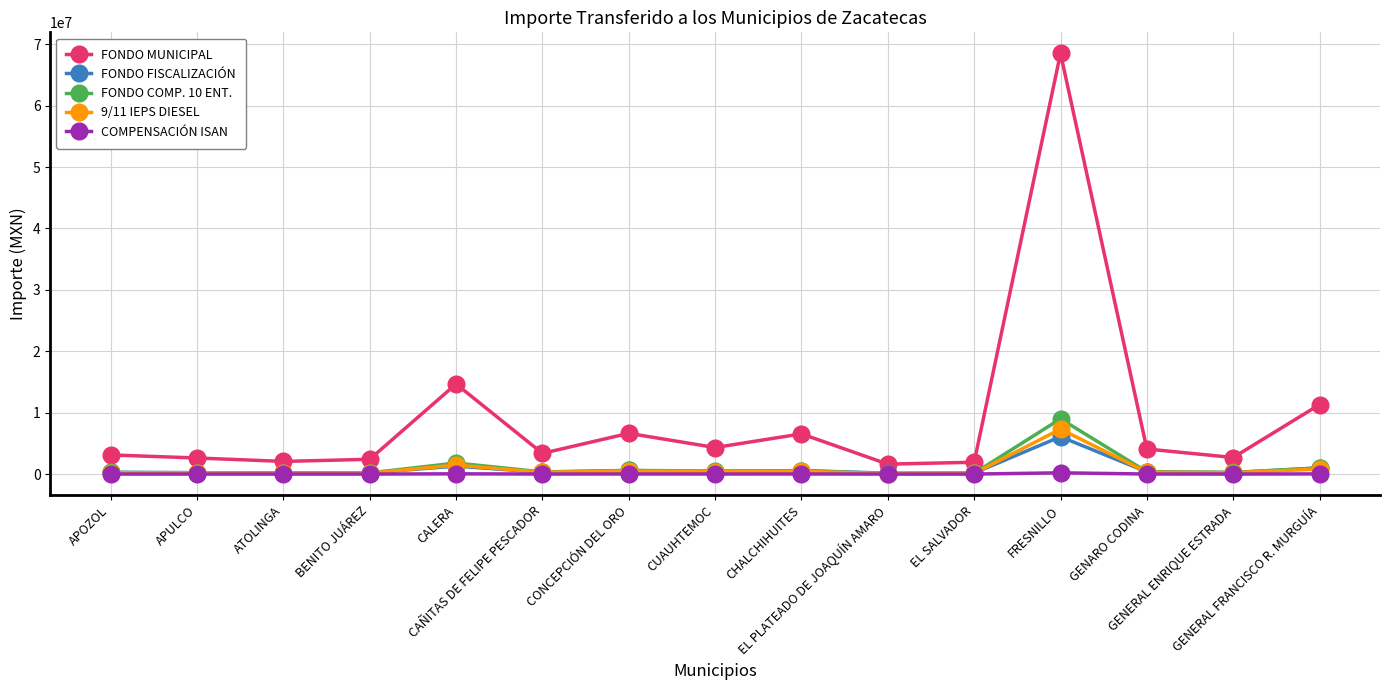

Which series has the largest total across all categories?

FONDO MUNICIPAL